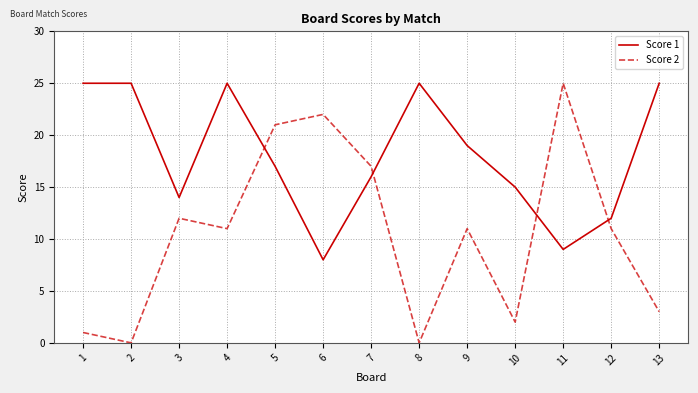

At which label is Score 1 closest to 16?

7